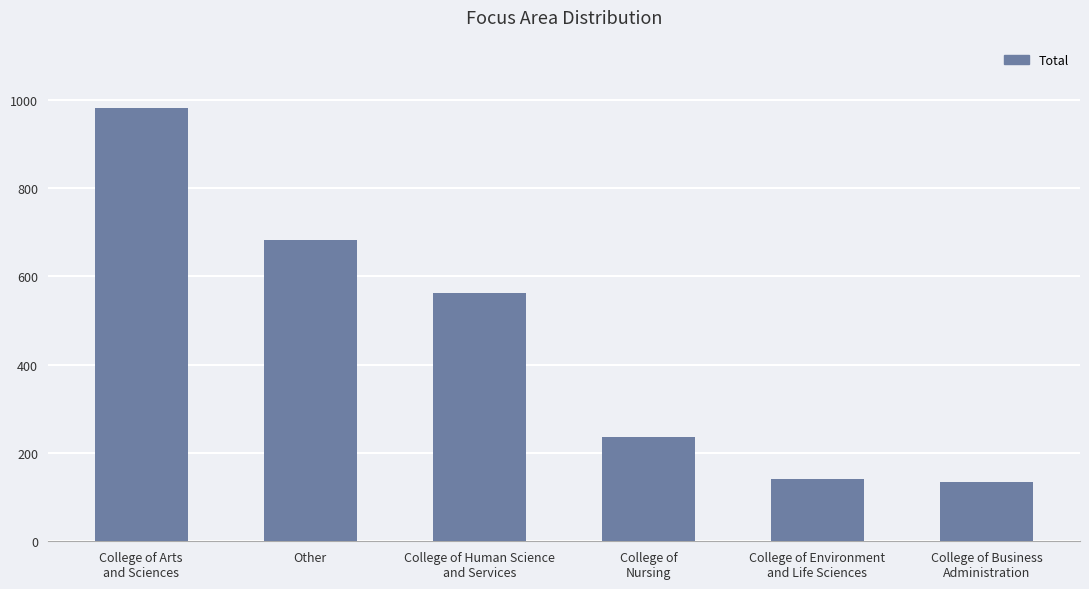

How many distinct data groups are displayed?

1